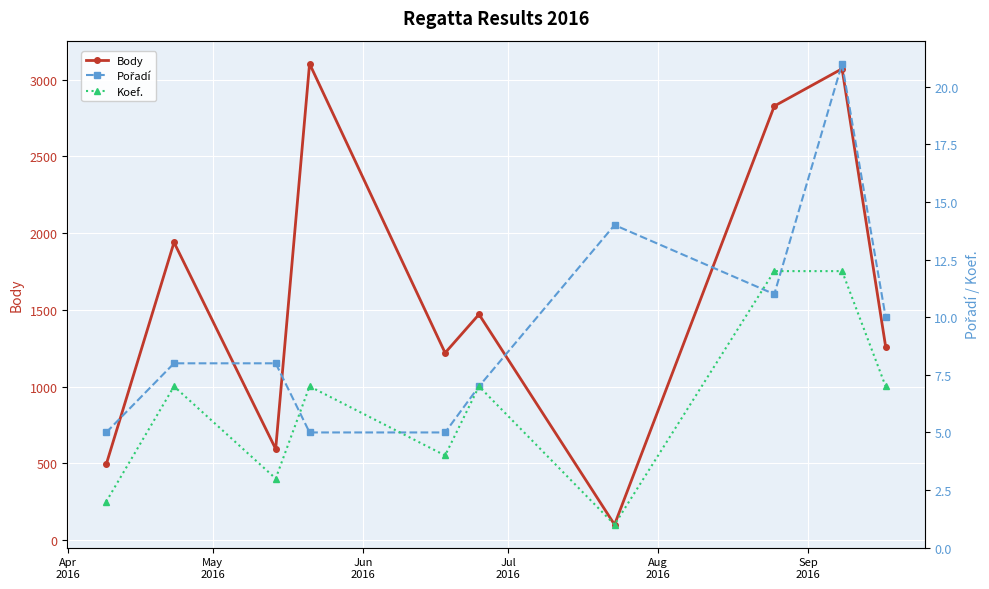

True or false: Body has more than 0 interior local peaks.

True